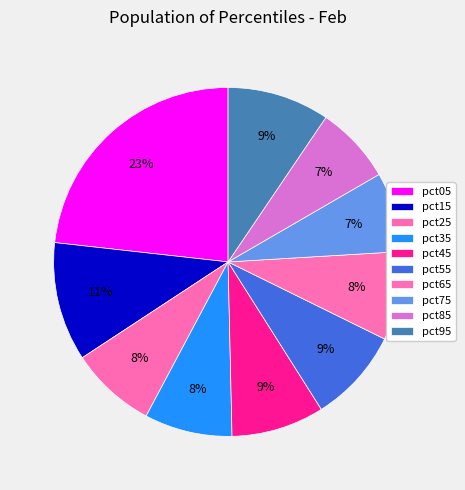

Which slice is the smallest?

pct85